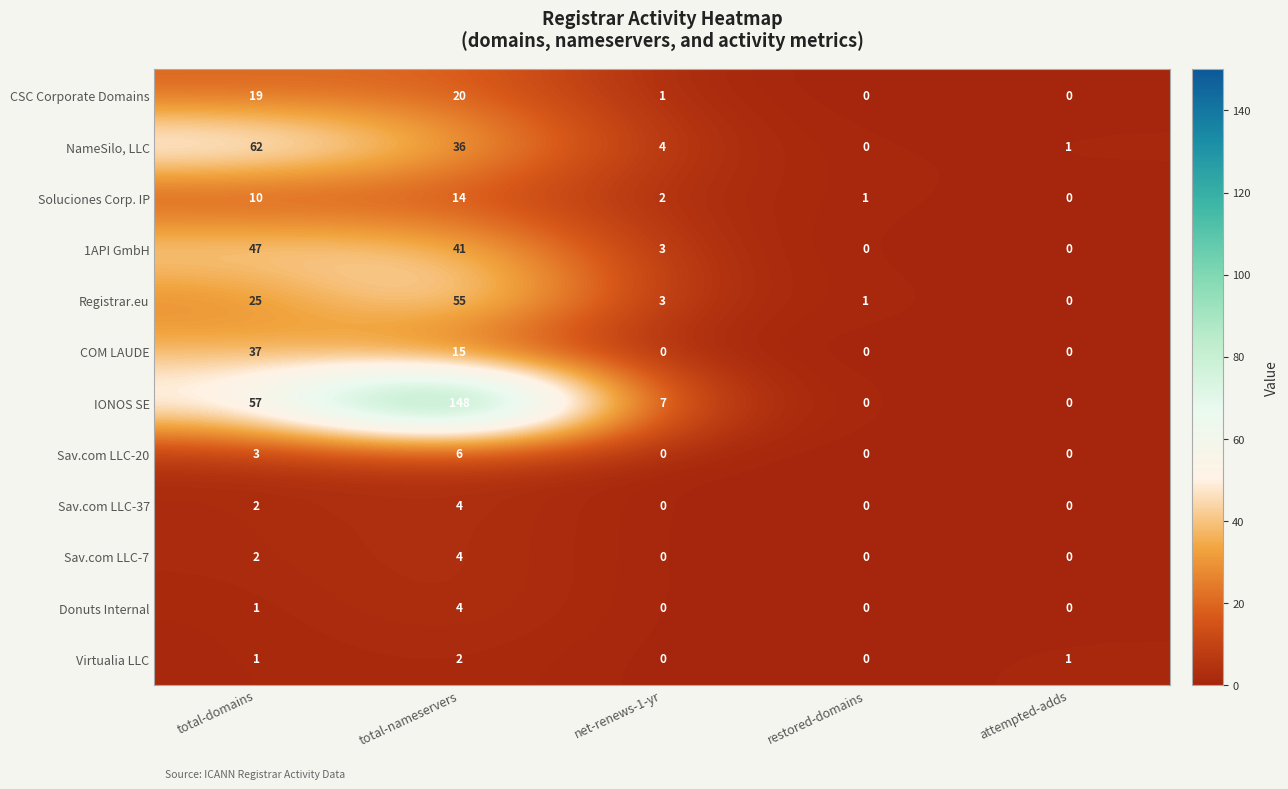

What is the spread (max minus min) of values at total-nameservers?

146